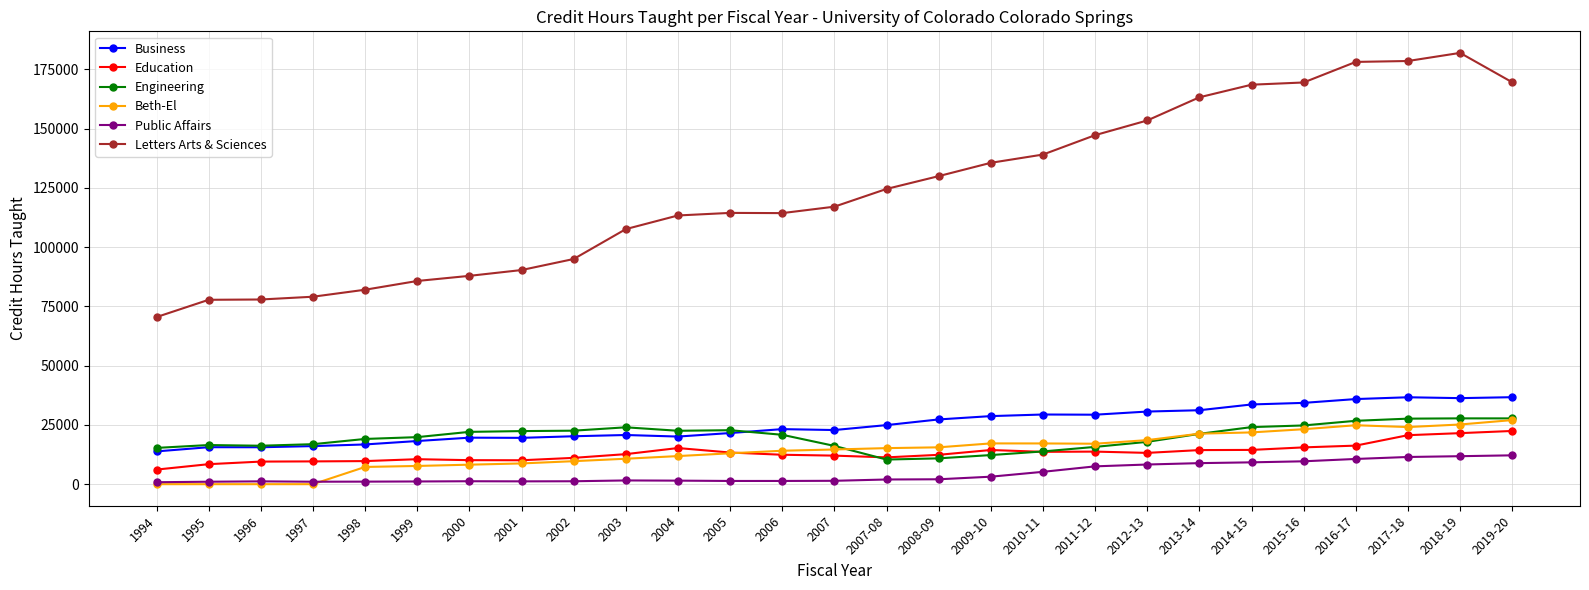

What is the total value across all series at 2005?

186554.0